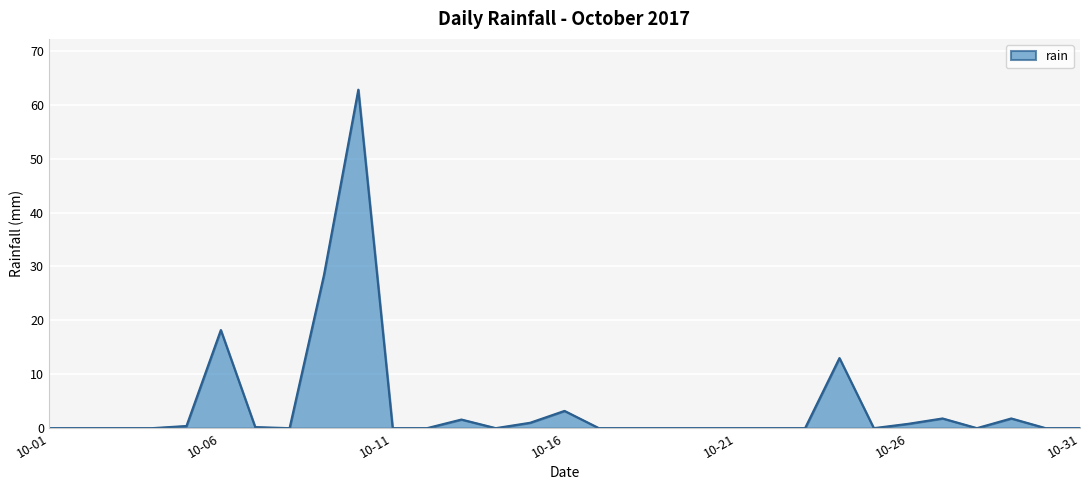

What is the greatest value displayed?

62.8